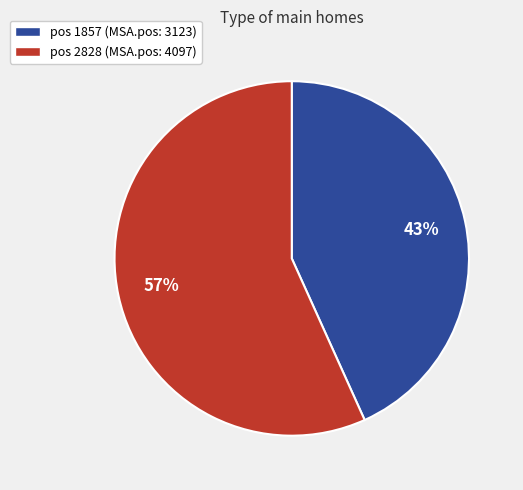

Is it true that pos 2828 (MSA.pos: 4097) is 70% of the pie?

False